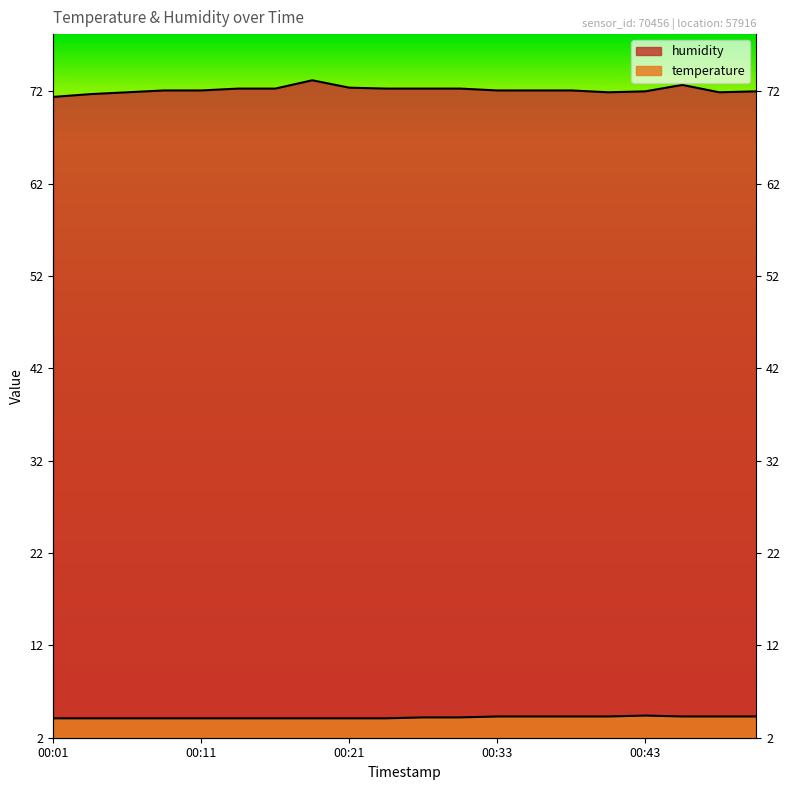

What is the sum of all humidity values?

1443.1